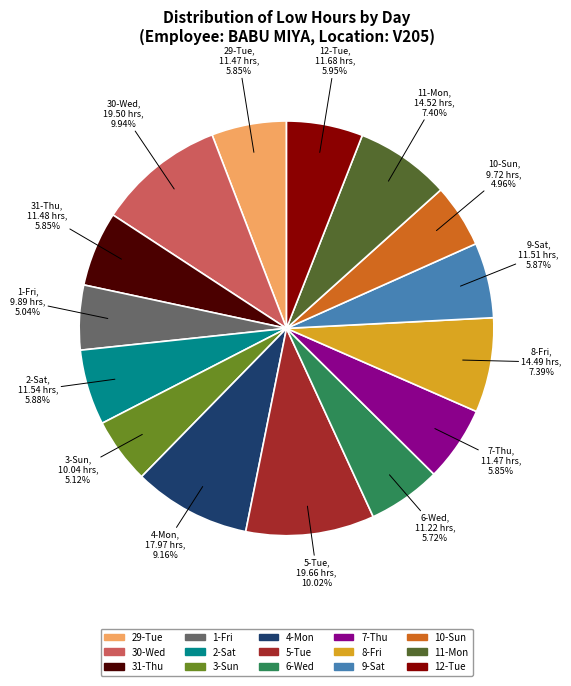

Is there any slice that represents more than half of the pie?

No